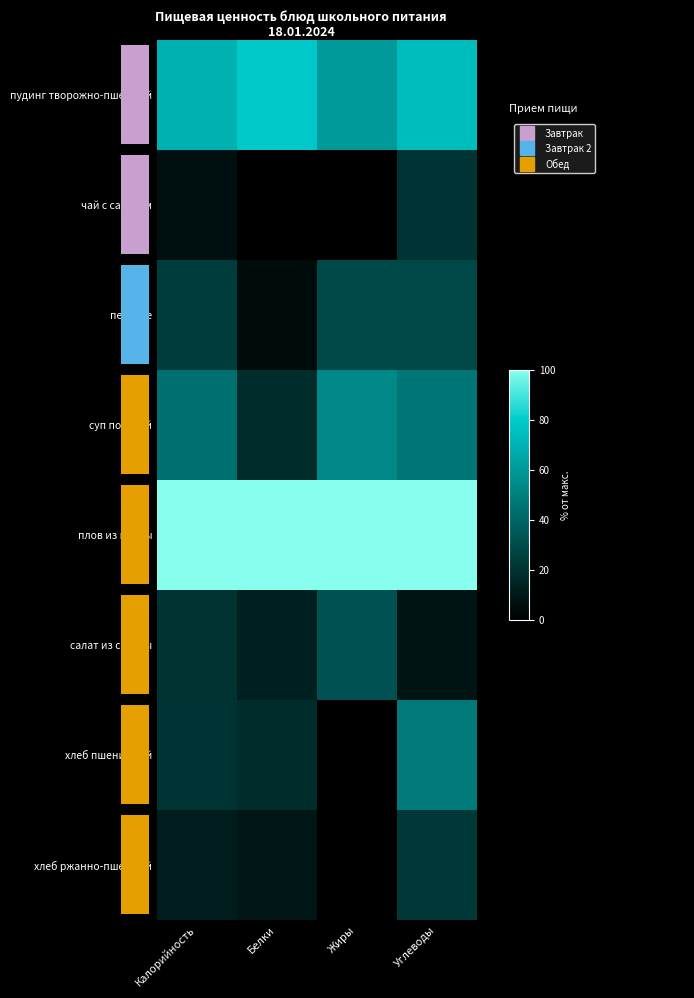

At which label is хлеб пшеничный closest to 24?

Калорийность